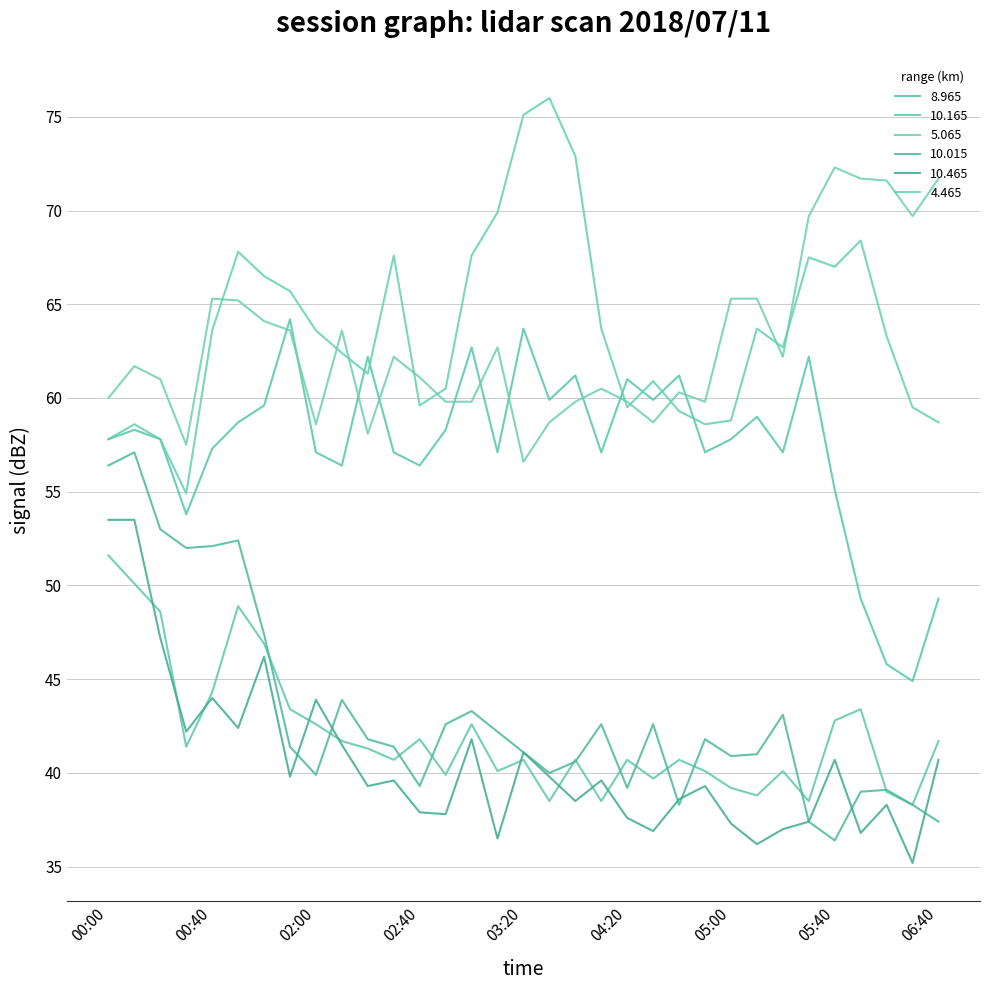

At which category is the sum across all series the highest?

00:10